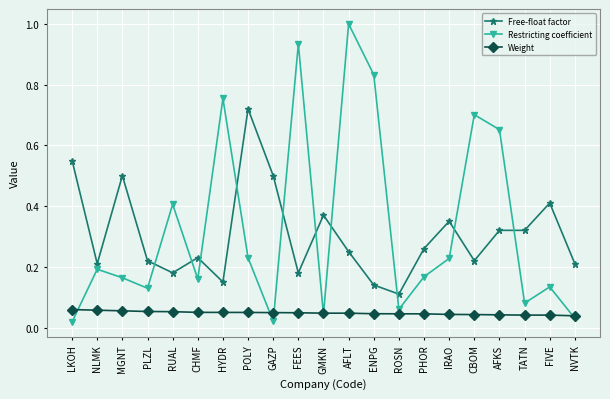

The Free-float factor series shows 0.1 at RUAL. True or false?

False